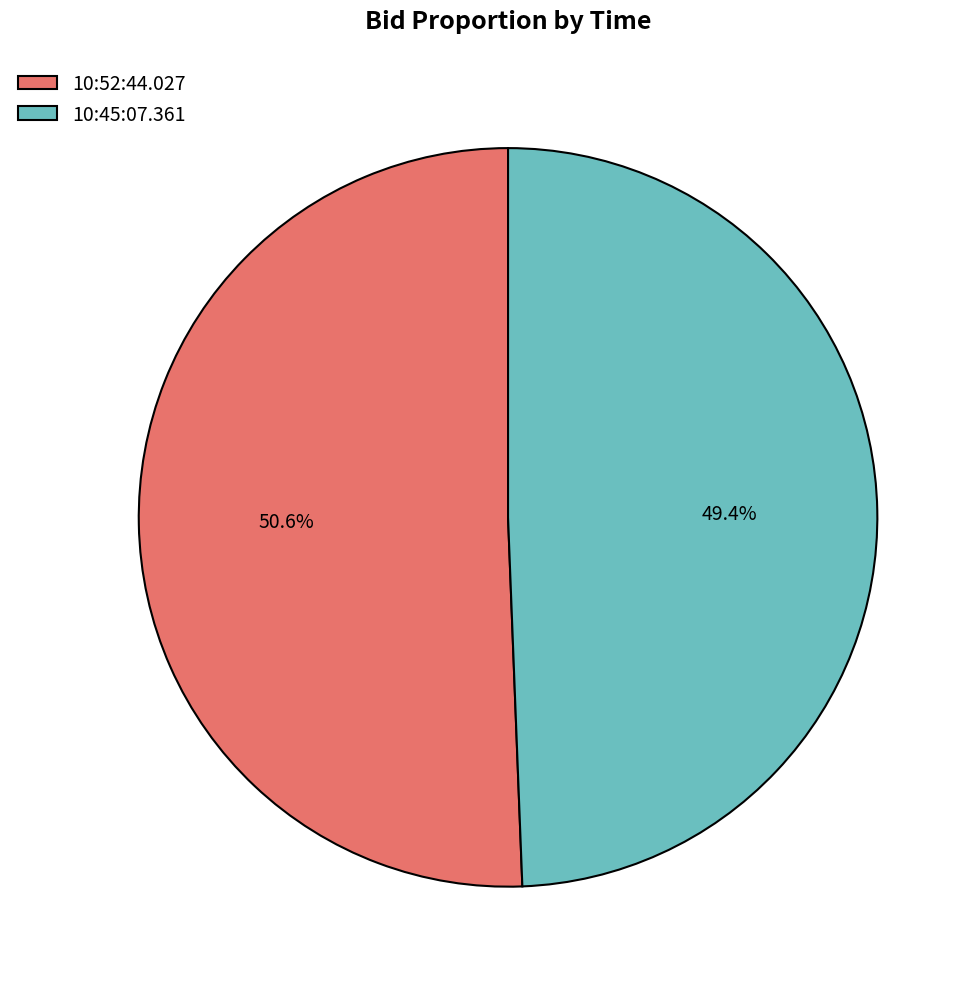

To the nearest percent, what is the difference between the 10:45:07.361 and 10:52:44.027 slice percentages?

1%